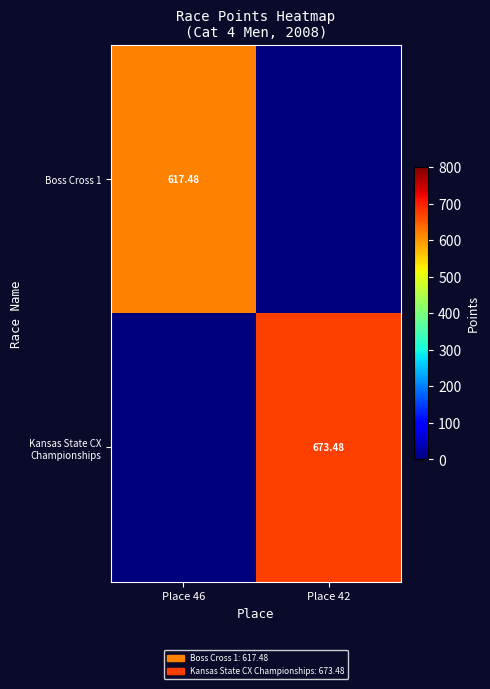

True or false: Boss Cross 1 has a value of 378.1 at Place 42.

False